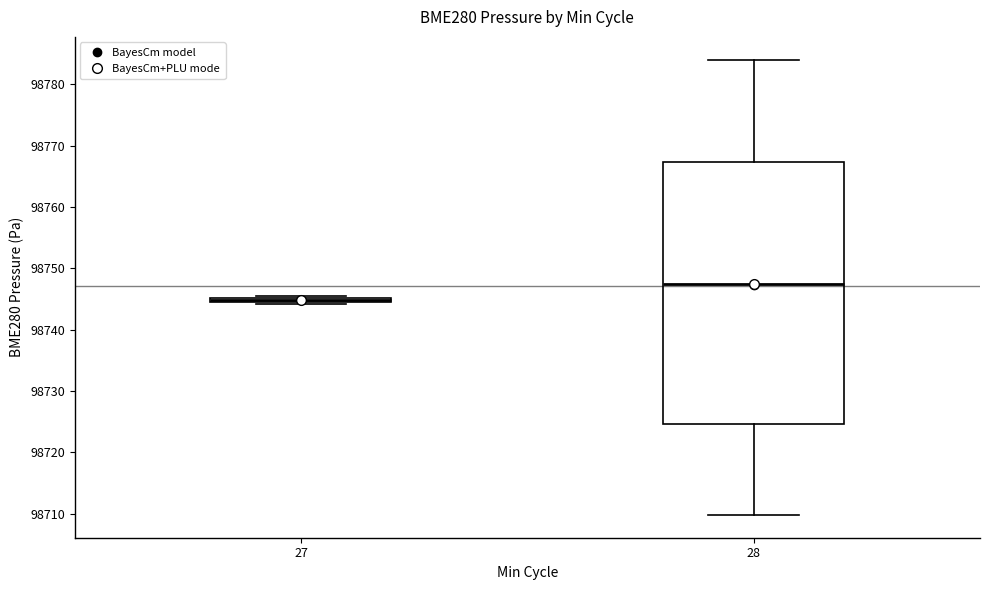

Which box's median line is the lowest?

27